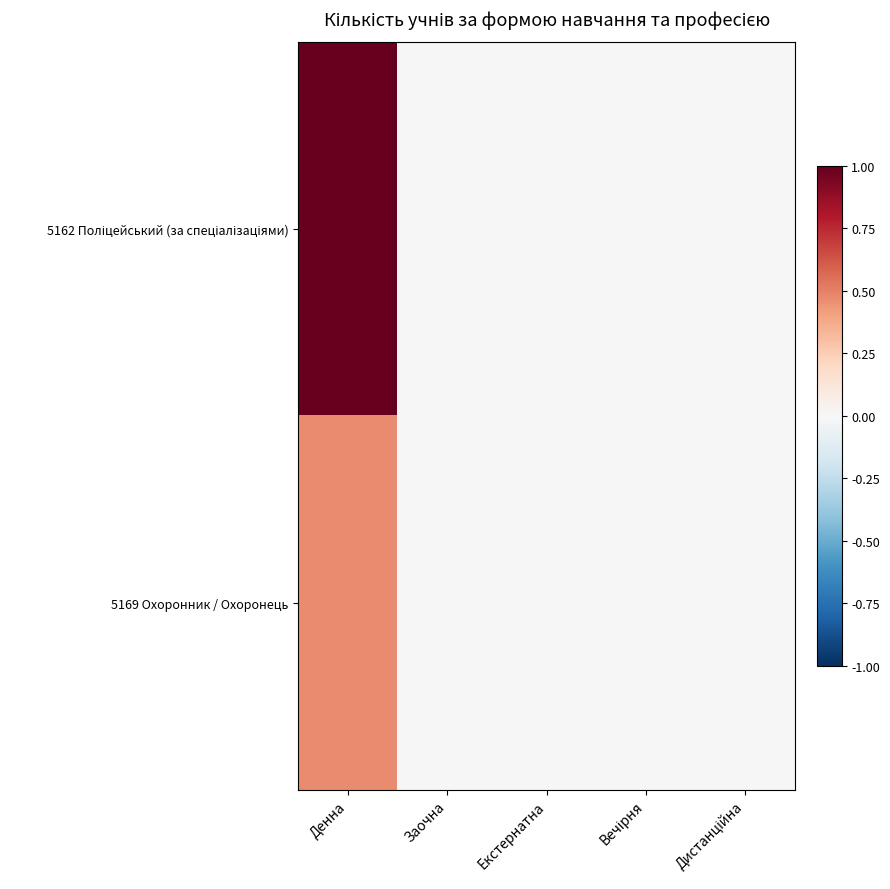

At how many categories does at least one series exceed 0?

1